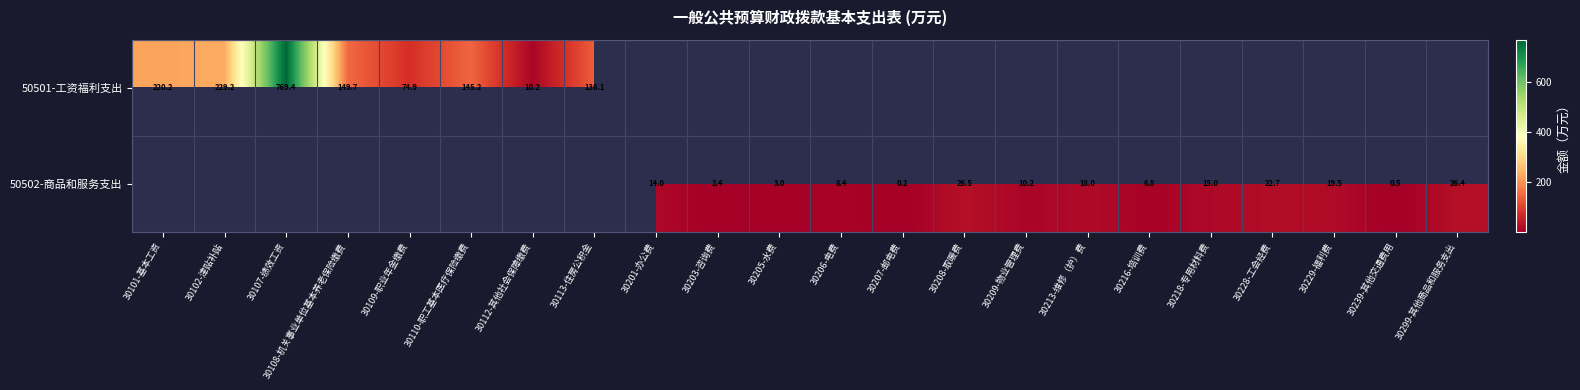

The value of 50502-商品和服务支出 at 30201-办公费 is 14.0. True or false?

True